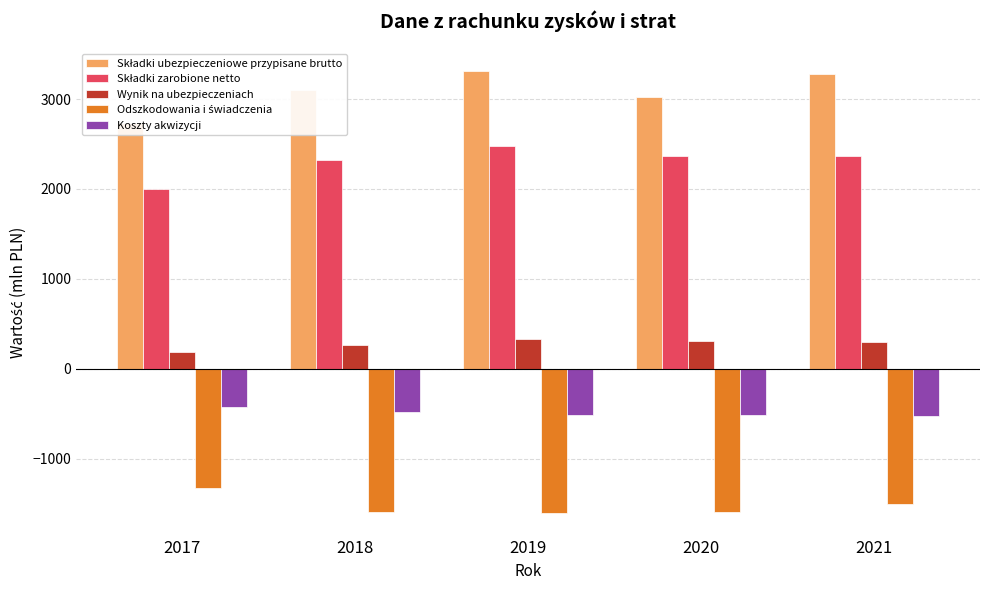

What is the total value across all series at 2021?

3910